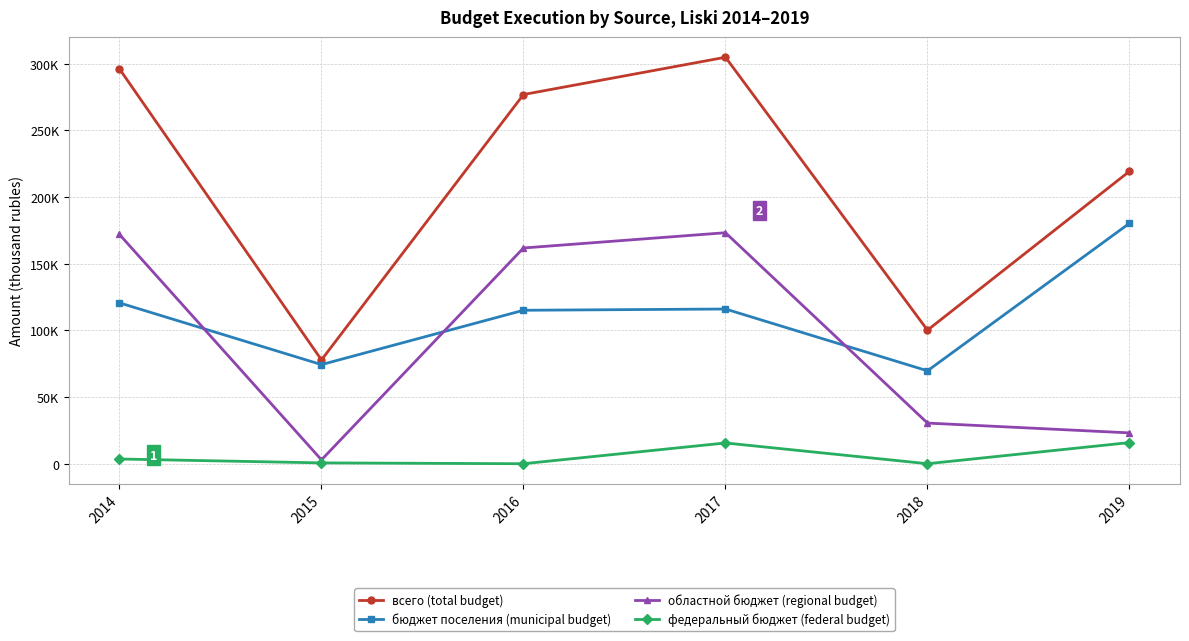

What are all the series names shown in the legend?

всего (total budget), бюджет поселения (municipal budget), областной бюджет (regional budget), федеральный бюджет (federal budget)